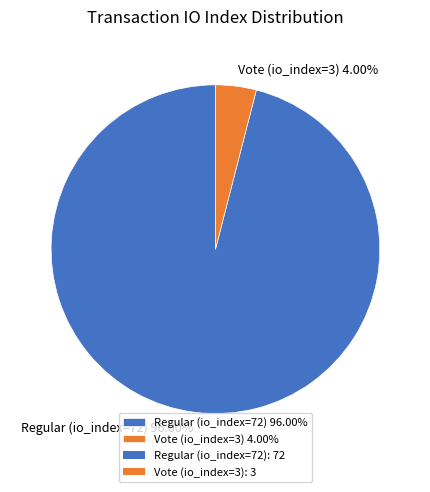

What percentage is the Vote (io_index=3) slice, to the nearest percent?

4%